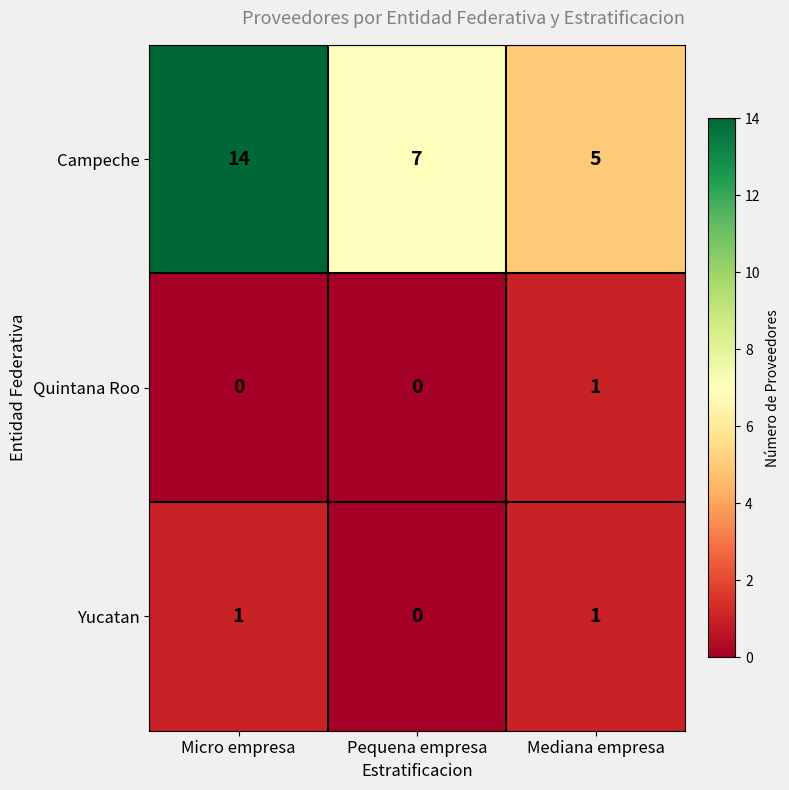

Which series has the largest total across all categories?

Campeche